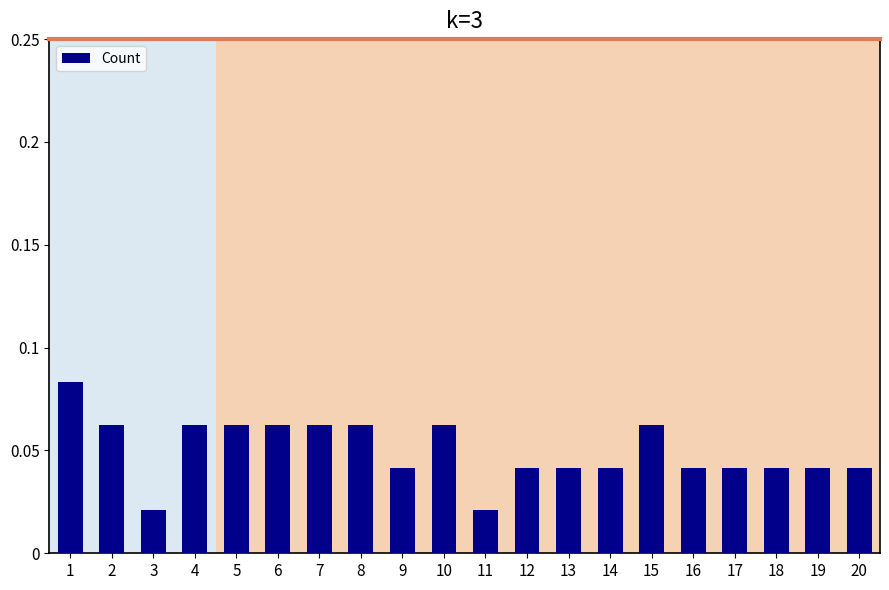

The value at 9 is 0.1. True or false?

False